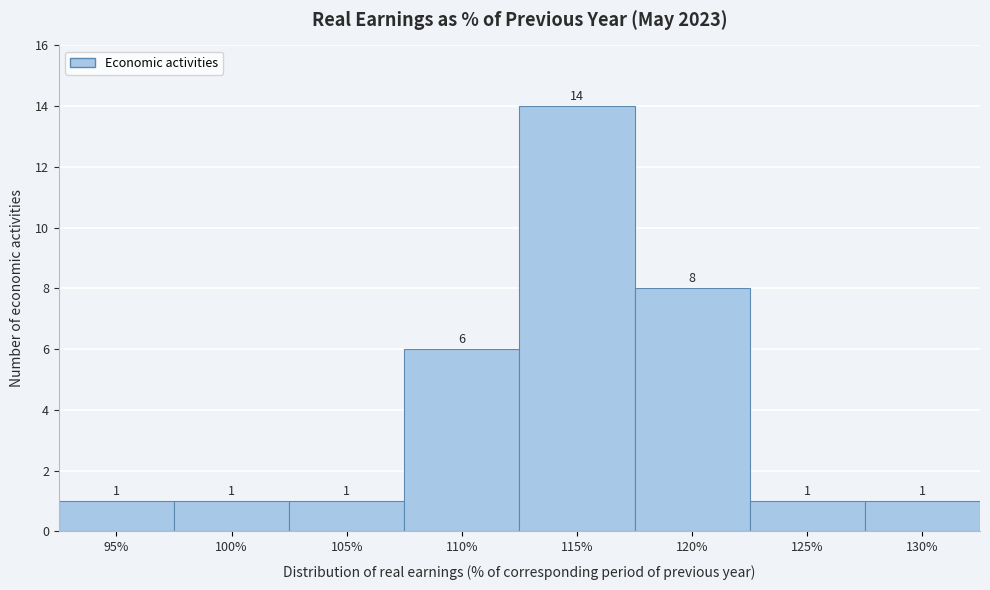

Reading left to right, list all the values displayed in this chart.

95%=1	100%=1	105%=1	110%=6	115%=14	120%=8	125%=1	130%=1